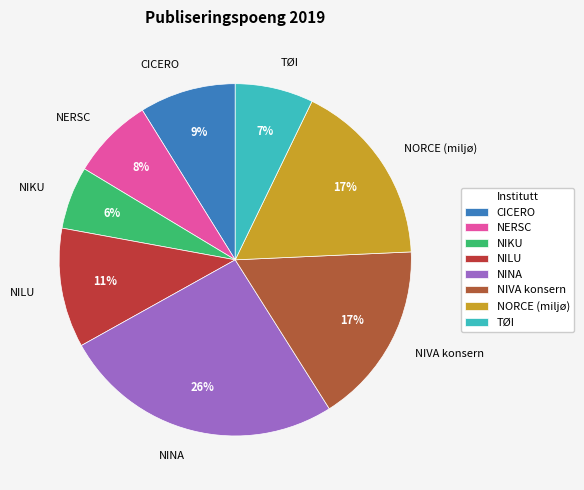

Is there any slice that represents more than half of the pie?

No